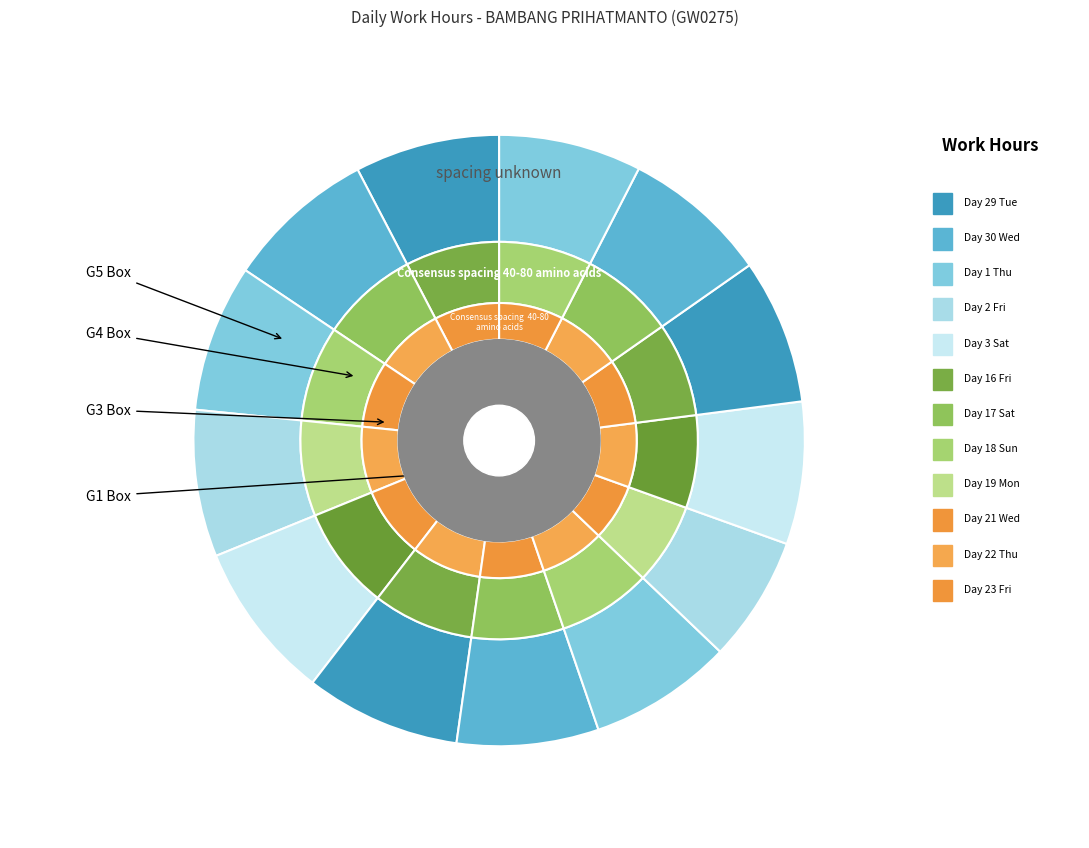

Does 4 Sun represent more than half of the total?

No